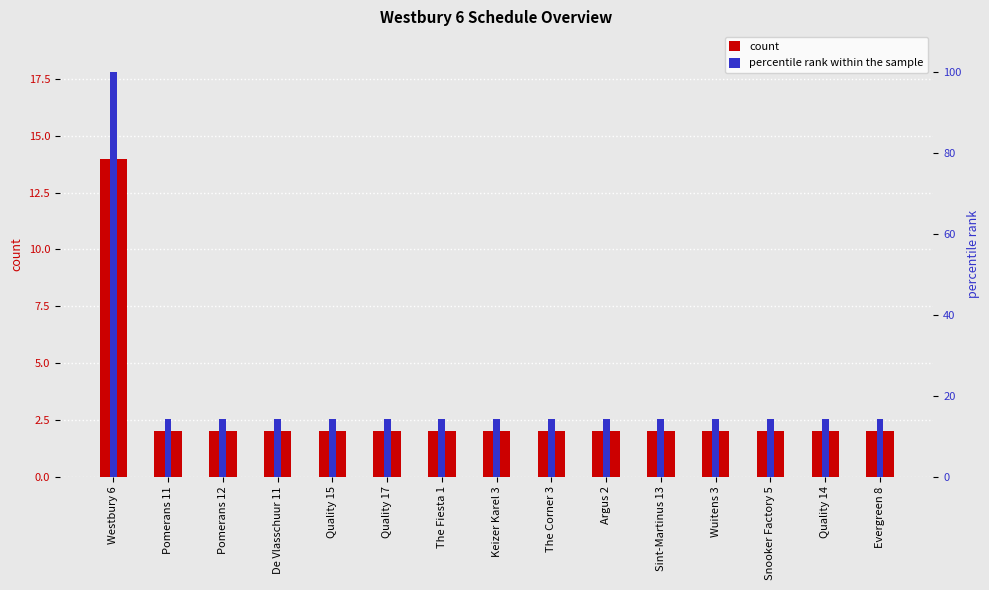

Which series has the widest spread of values?

percentile rank within the sample